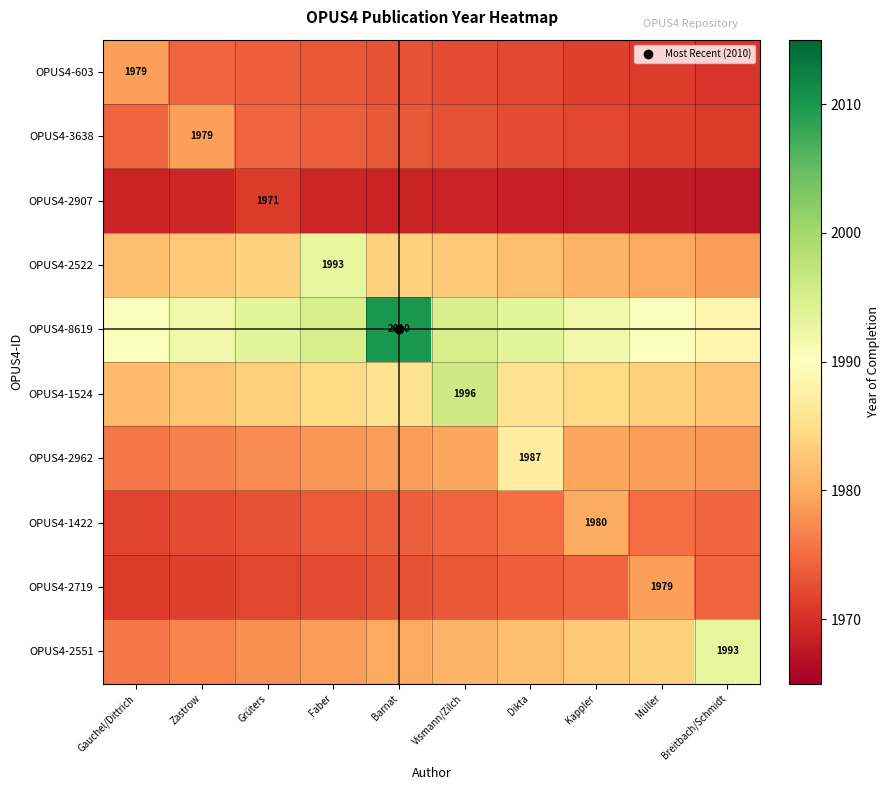

What is the sum of the OPUS4-2551 values at Vismann/Zilch and Breitbach/Schmidt?

3973.7